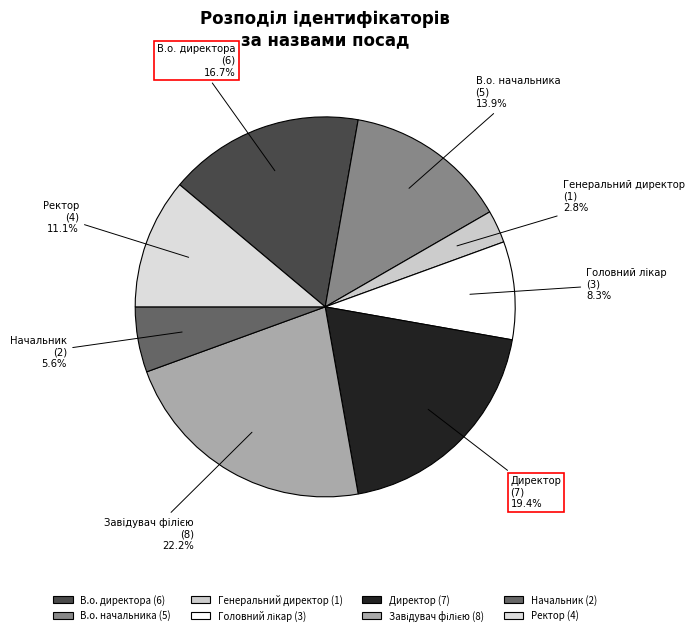

Between Генеральний директор and Ректор, which is larger?

Ректор